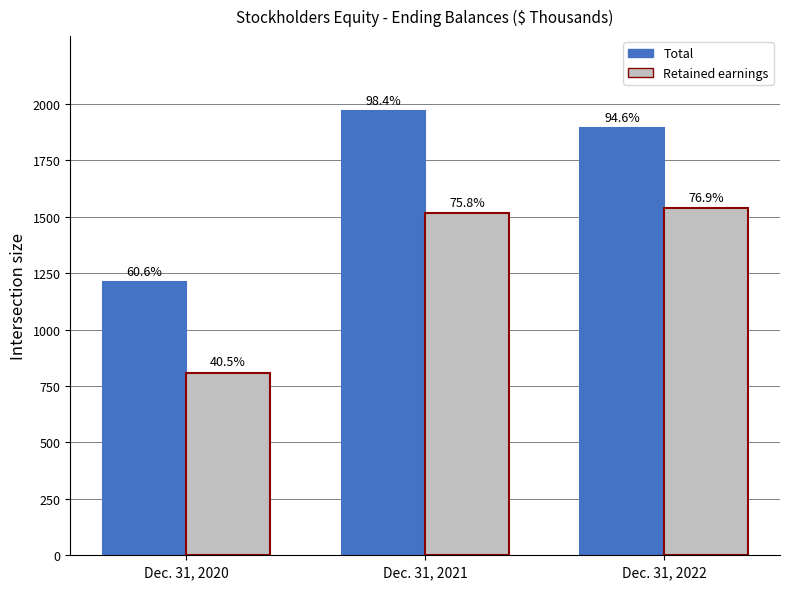

Which series has the widest spread of values?

Total